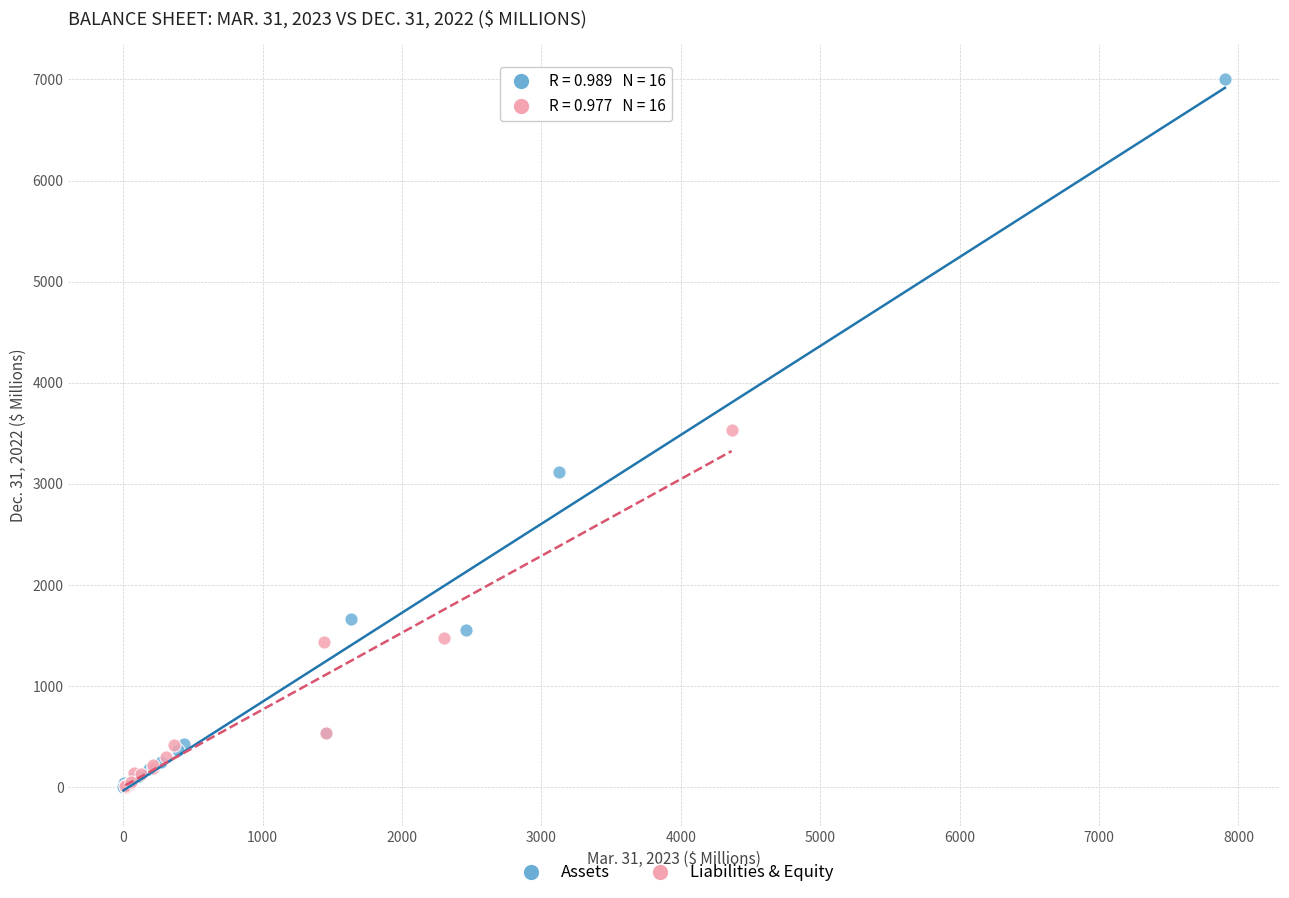

Which series contains the highest Y value?

Assets